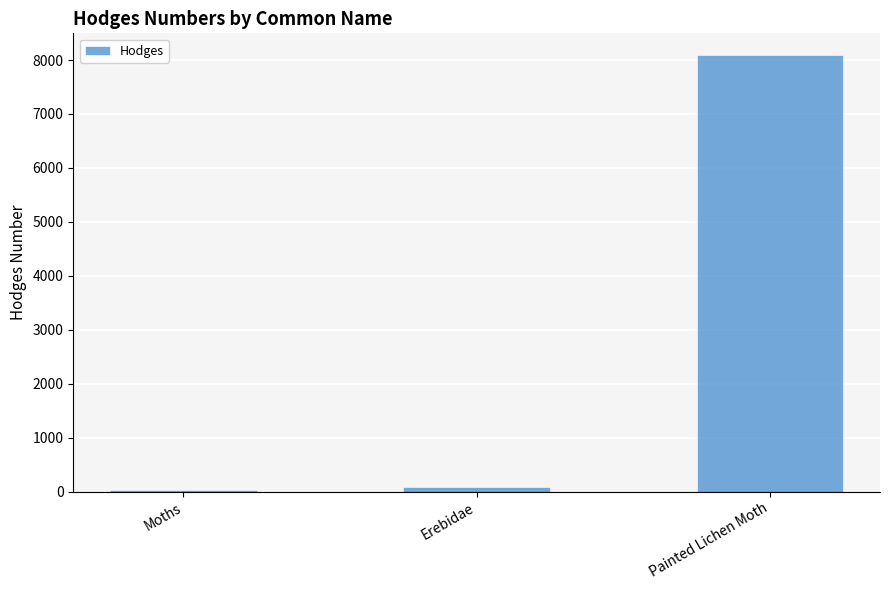

The value at Erebidae is 93.2. True or false?

True